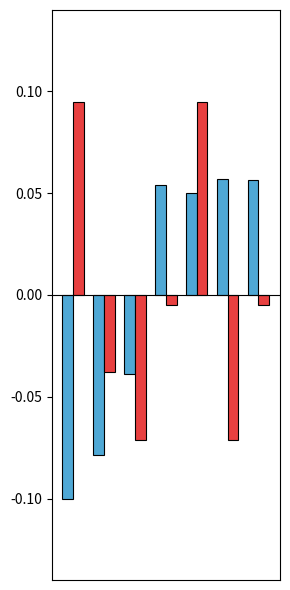

Are the bars grouped side by side (vs. stacked)?

Yes